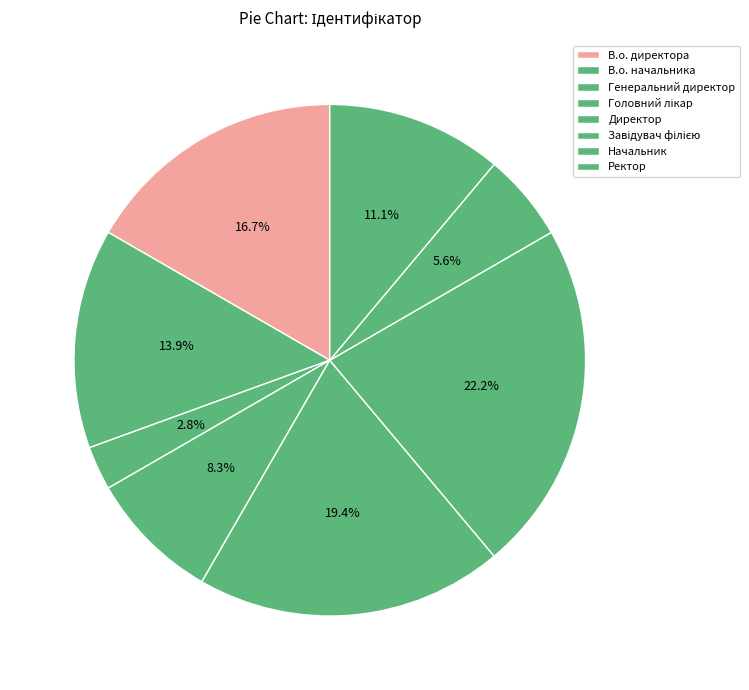

How much of the chart is everything except Начальник?

94.4%